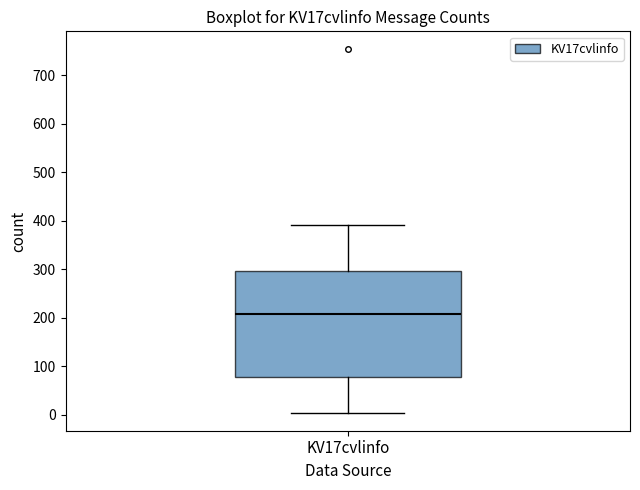

Where does the lower whisker of the box for KV17cvlinfo end on the y-axis? The values are not printed on the chart, so give them approximately, as read against the axis.

0